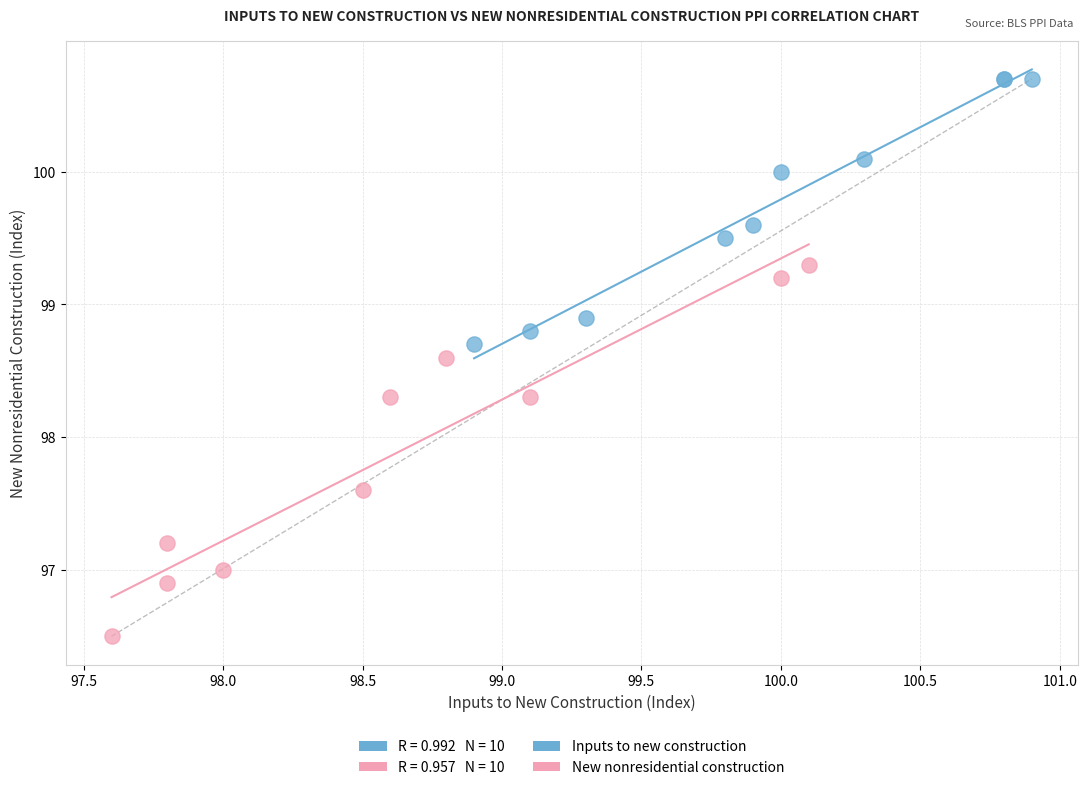

Which series reaches the maximum Y coordinate?

Inputs to new construction